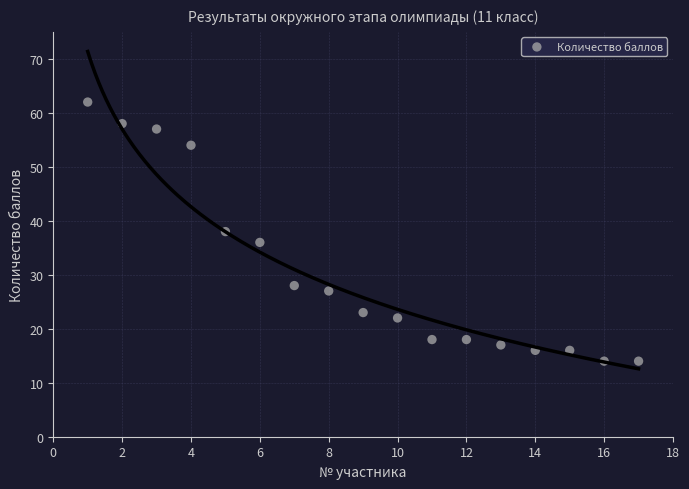

What is the range of X values (max minus min)?

16